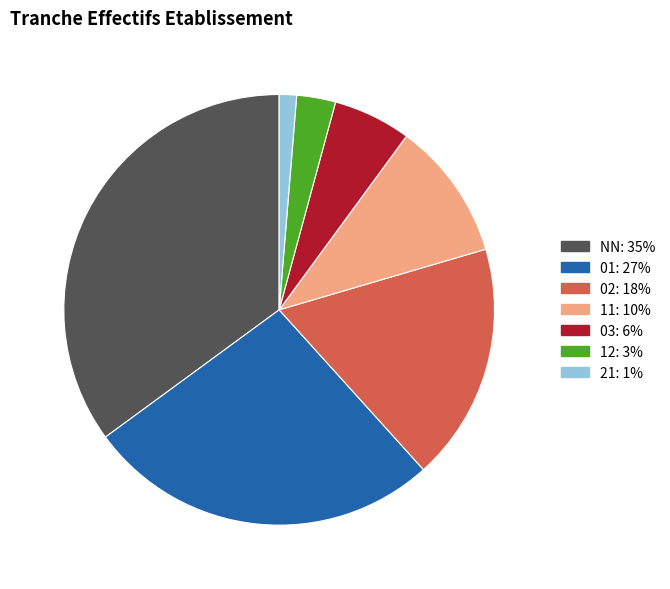

Is the sum of 11 and 01 greater than half?

No